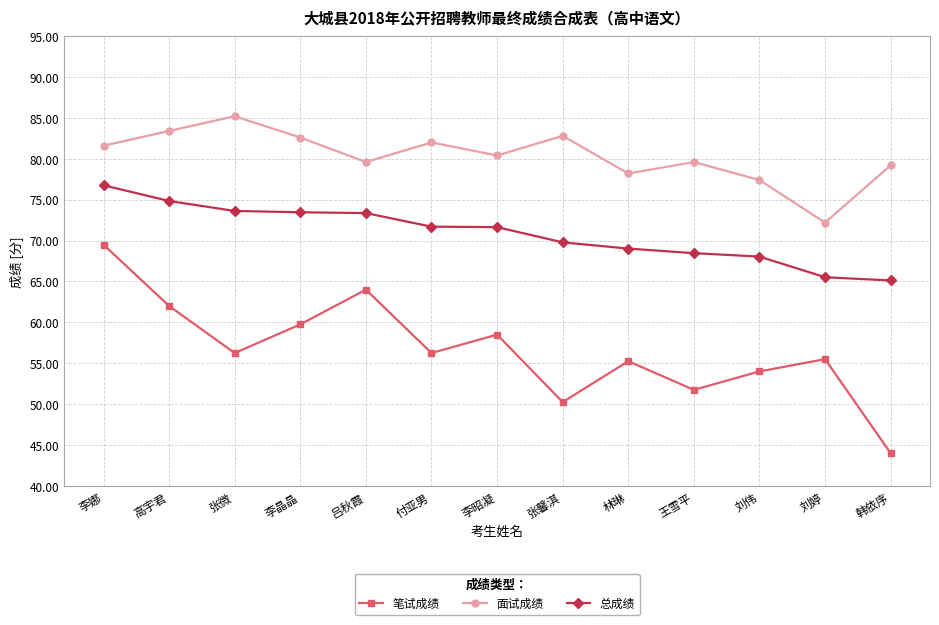

True or false: 总成绩 and 面试成绩 cross at least once.

False